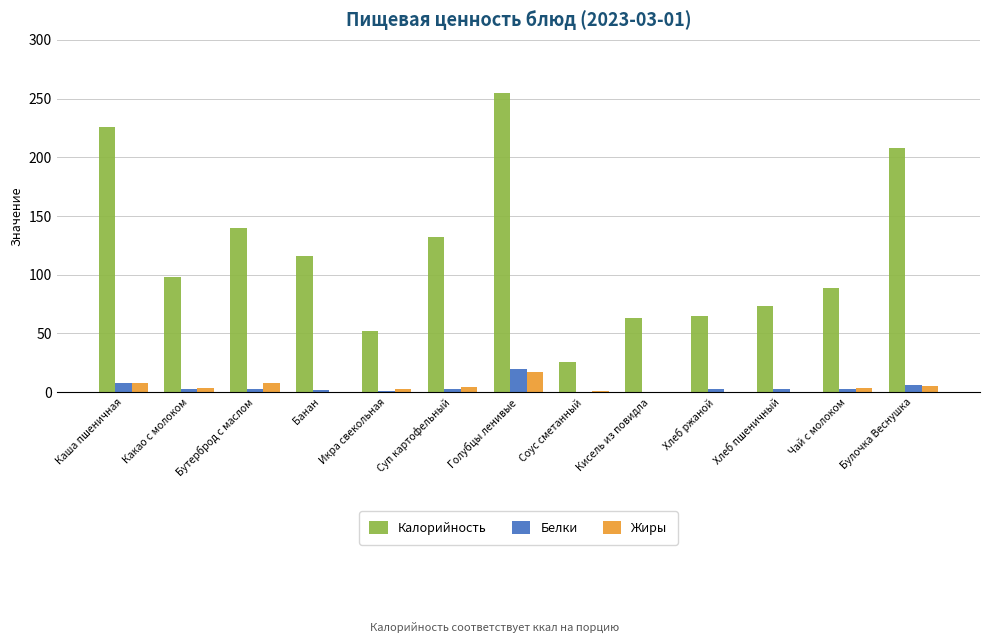

The value of Калорийность at Соус сметанный is 26.0. True or false?

True